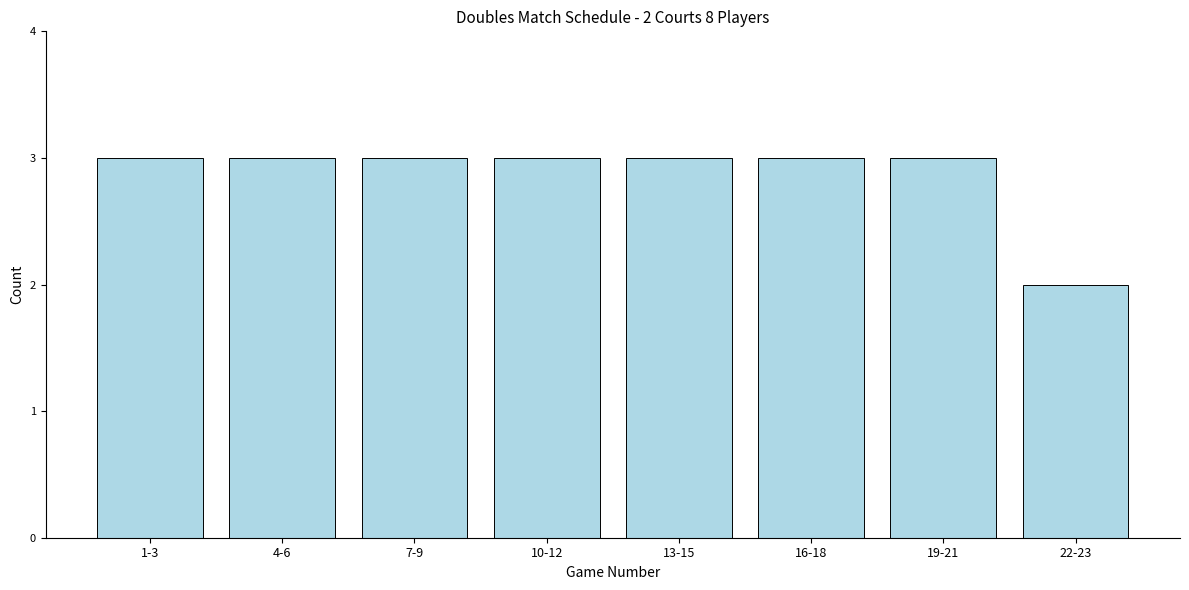

Reading right to left, list all the values displayed in this chart.

22-23=2	19-21=3	16-18=3	13-15=3	10-12=3	7-9=3	4-6=3	1-3=3